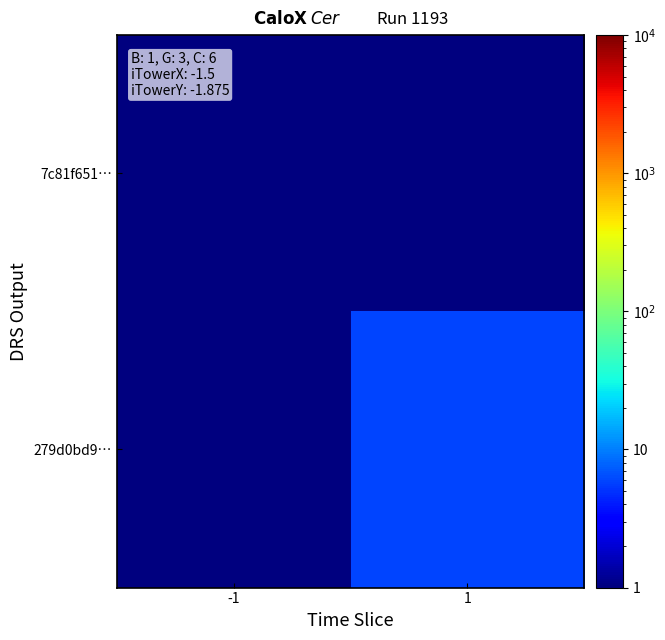

Which has a higher value, 1 or -1?

-1